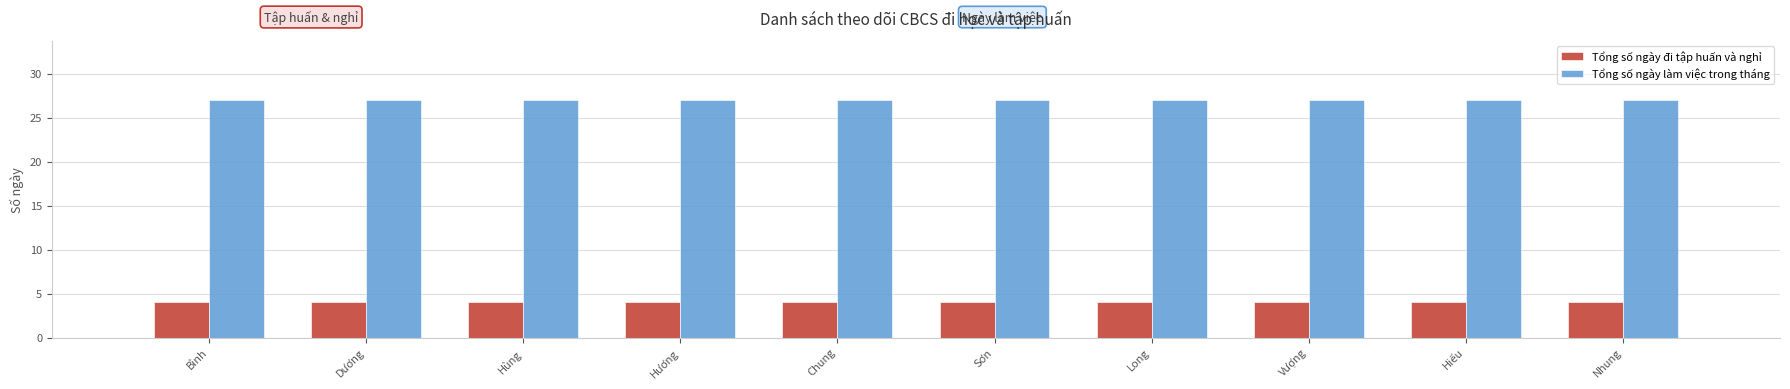

Are the bars grouped side by side (vs. stacked)?

Yes